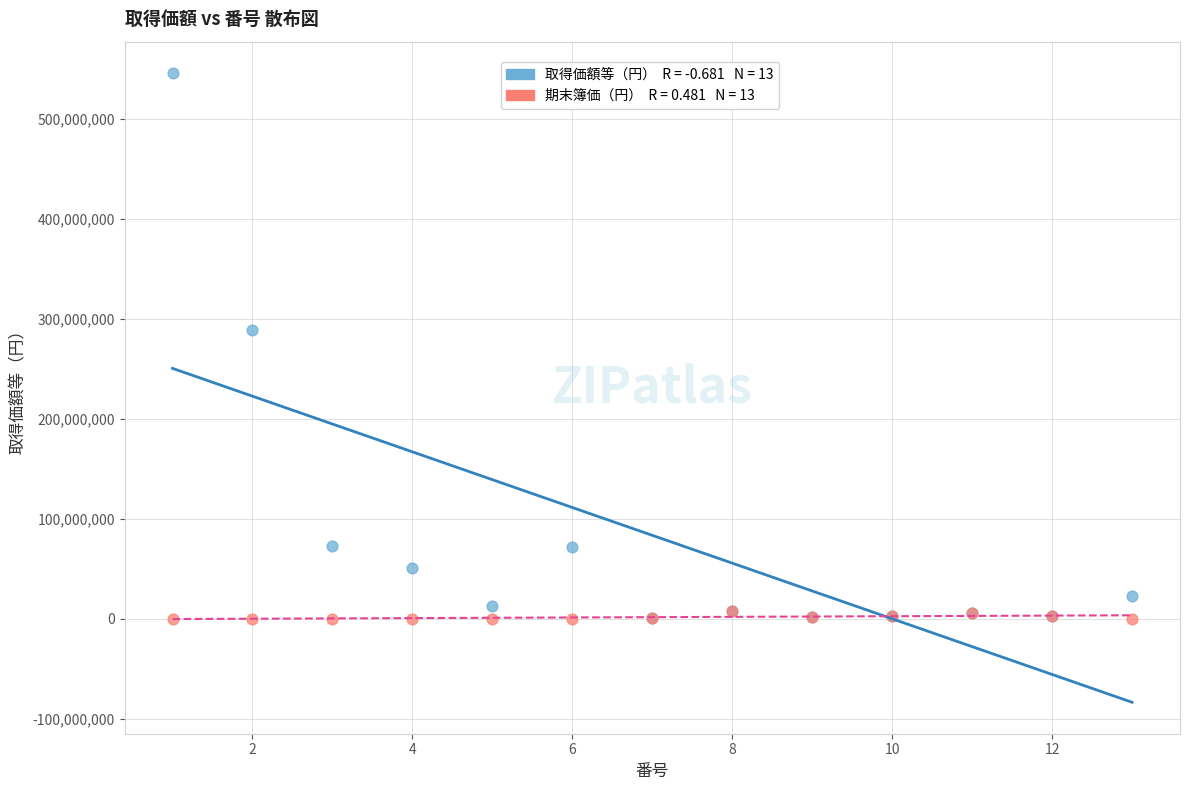

Across all series, what Y value is closest to 272926573?

288722544